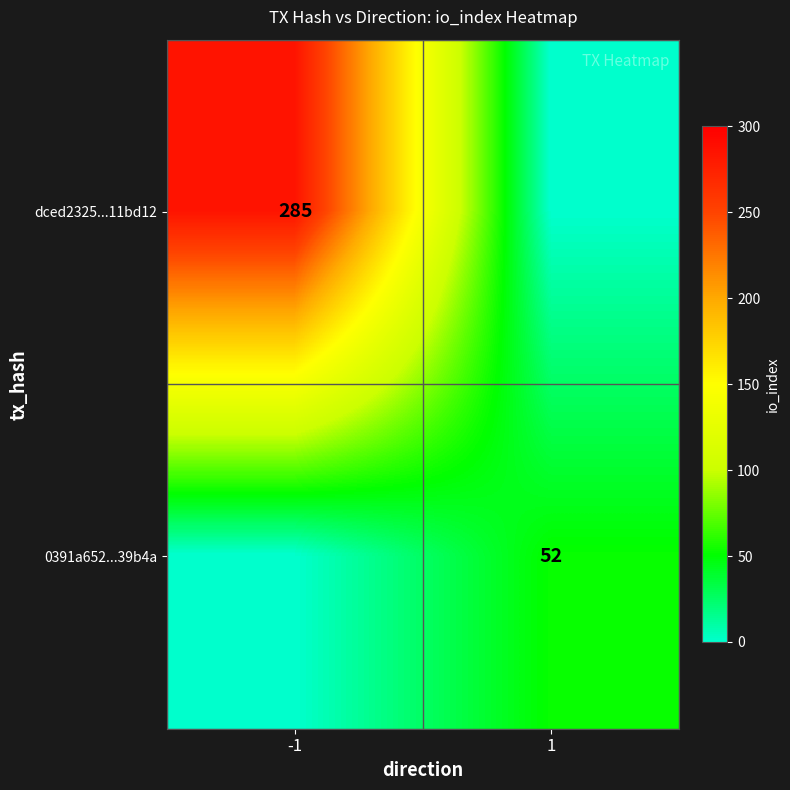

Is the value of dced2325...11bd12 at -1 greater than the value of 0391a652...39b4a at 1?

Yes